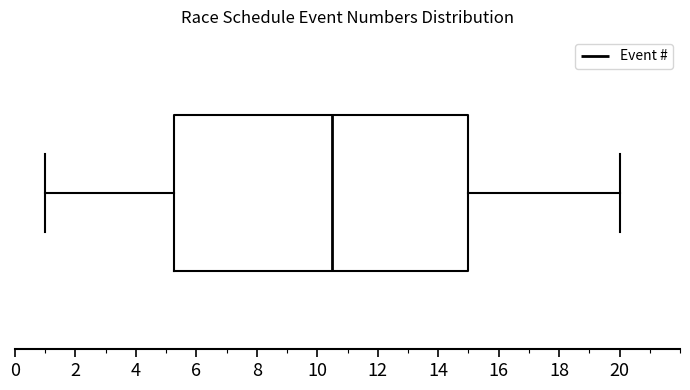

Transcribe this box plot: give where the median line is, the range the box spans, and where the two whiskers end, as read against the x-axis. The values are not printed on the chart, so give them approximately, as read against the axis.

median 10.6, box 5.2 to 15.0, whiskers 1.0 to 20.0